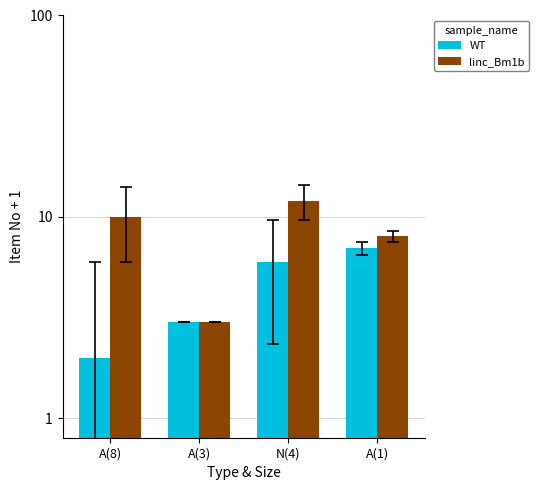

List the series in order of their overall mean, highest first.

linc_Bm1b, WT